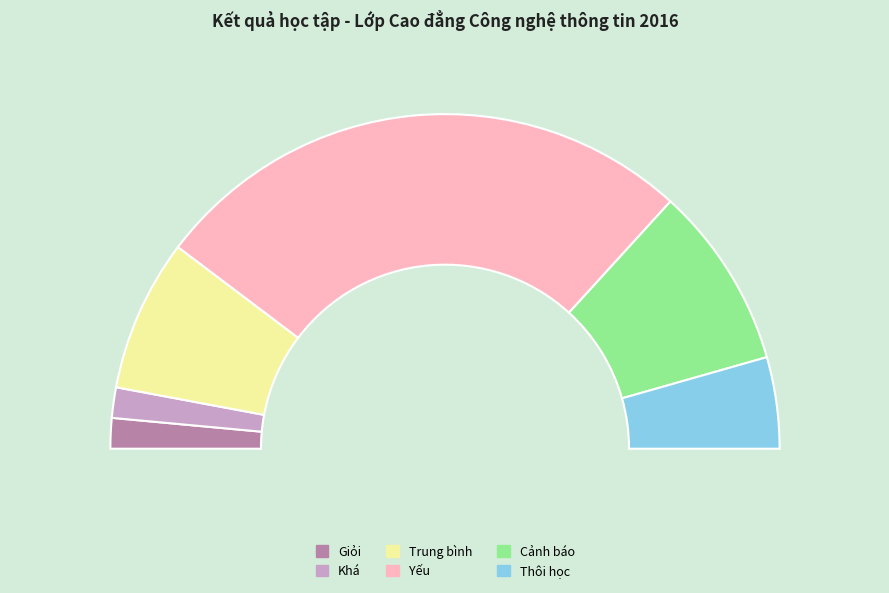

Do Thôi học and Khá together represent more than half of the pie?

No